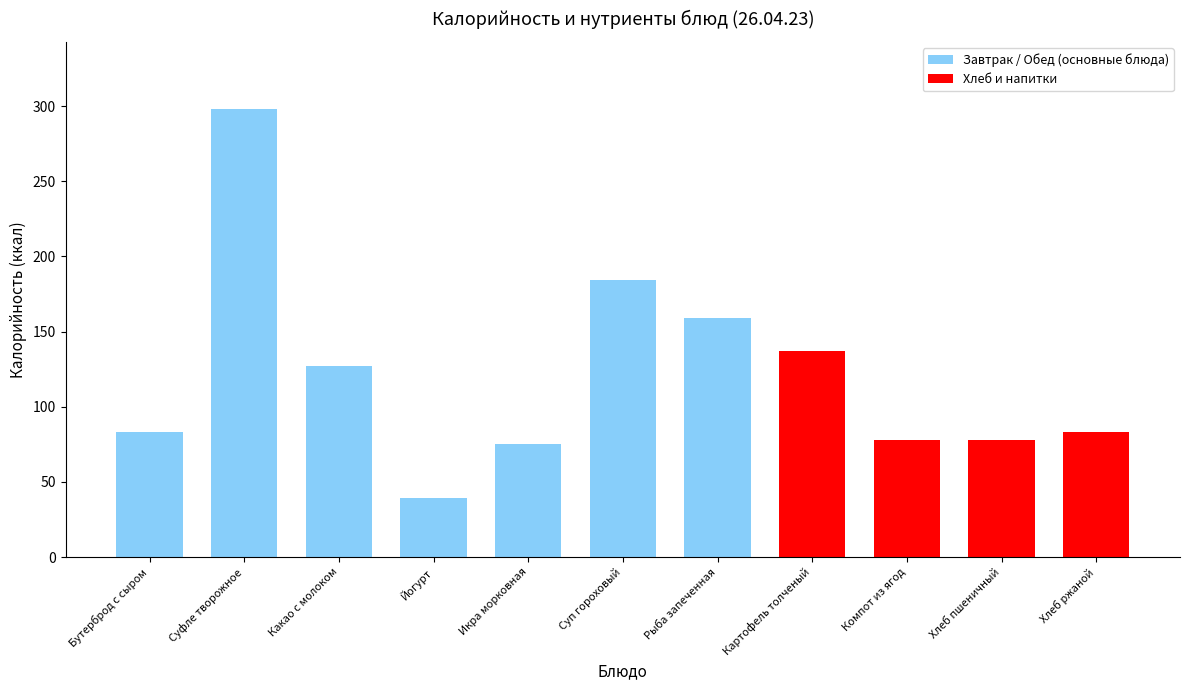

What is the maximum value shown in the chart?

298